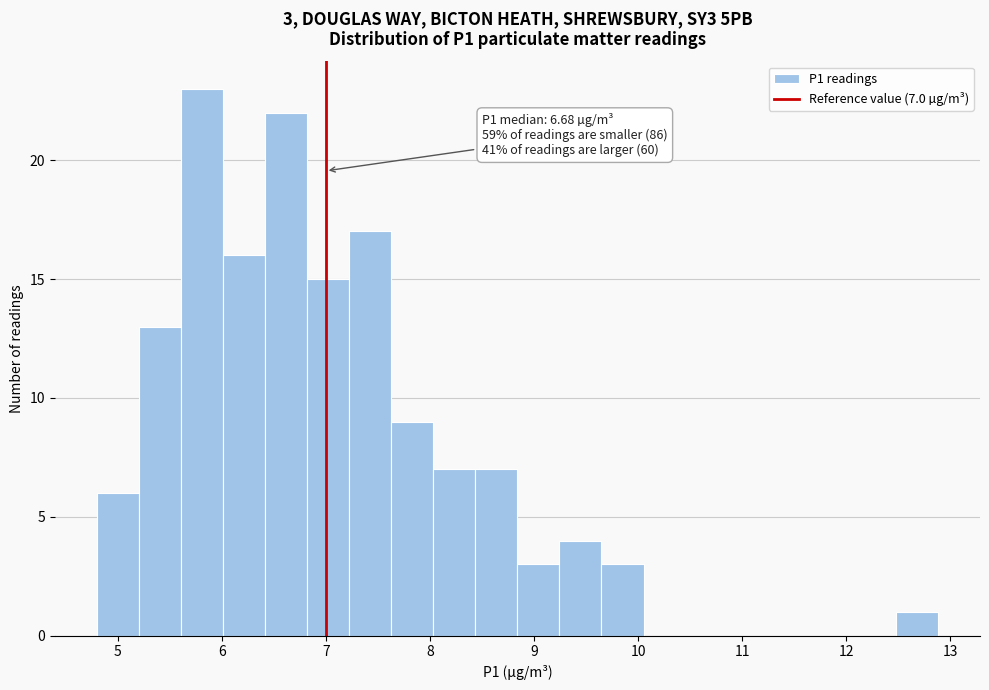

Over which range of the x-axis is the bar tallest?

5.6 to 6.0